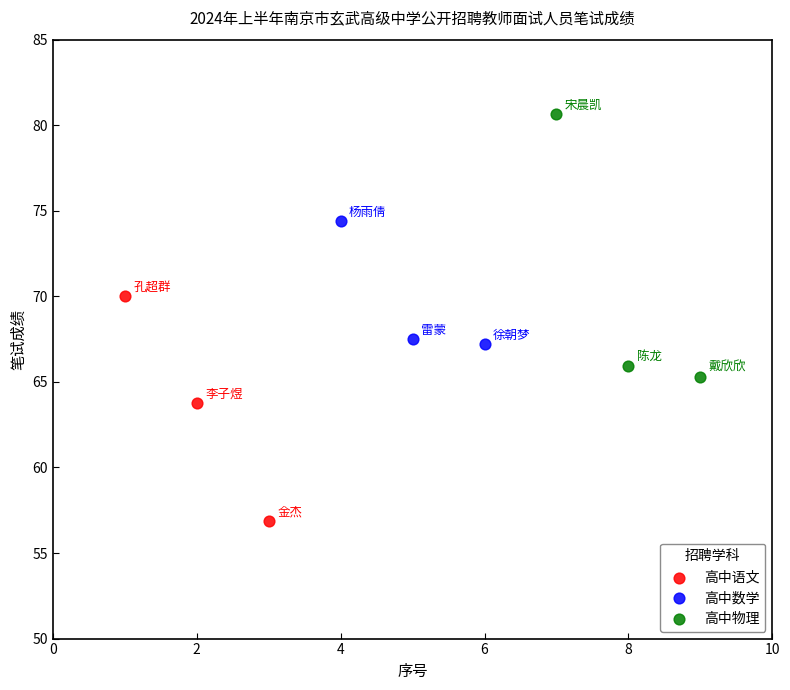

Which series has the largest Y range (max minus min)?

高中物理